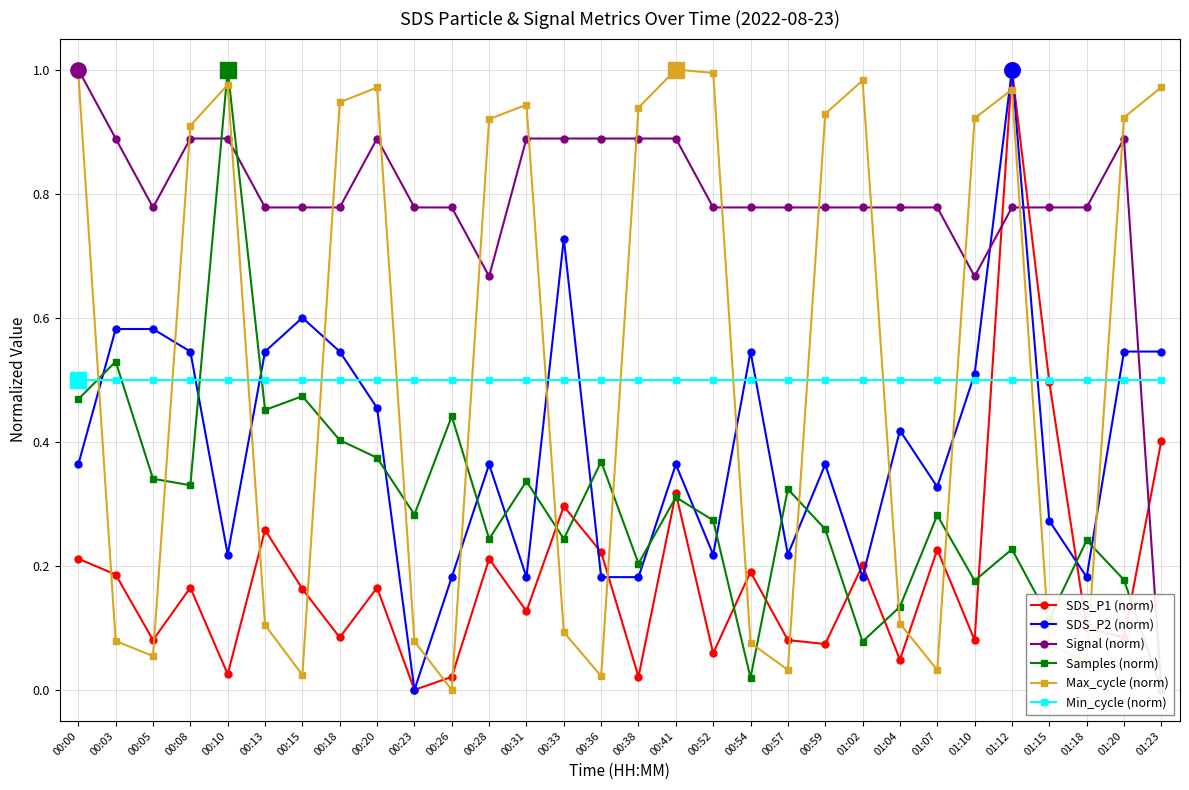

Which series has the largest total across all categories?

Signal (norm)